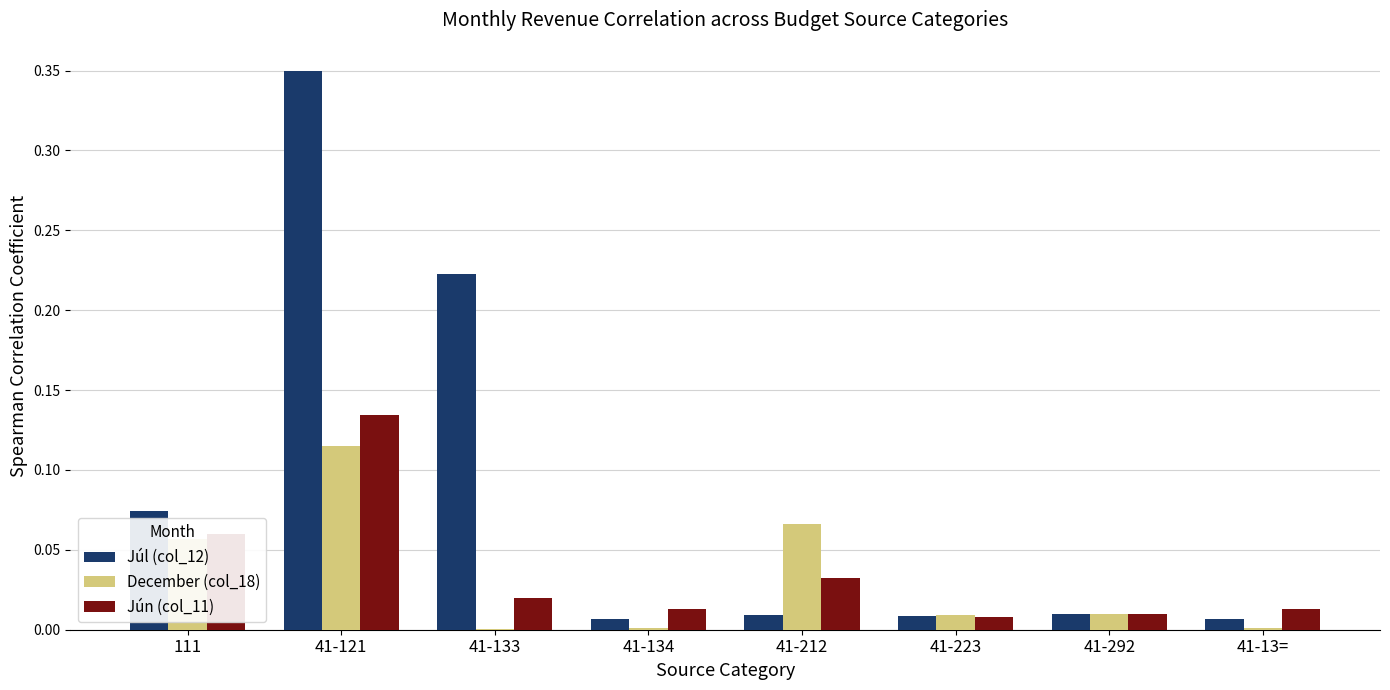

What is the sum of all Júl (col_12) values?

0.7